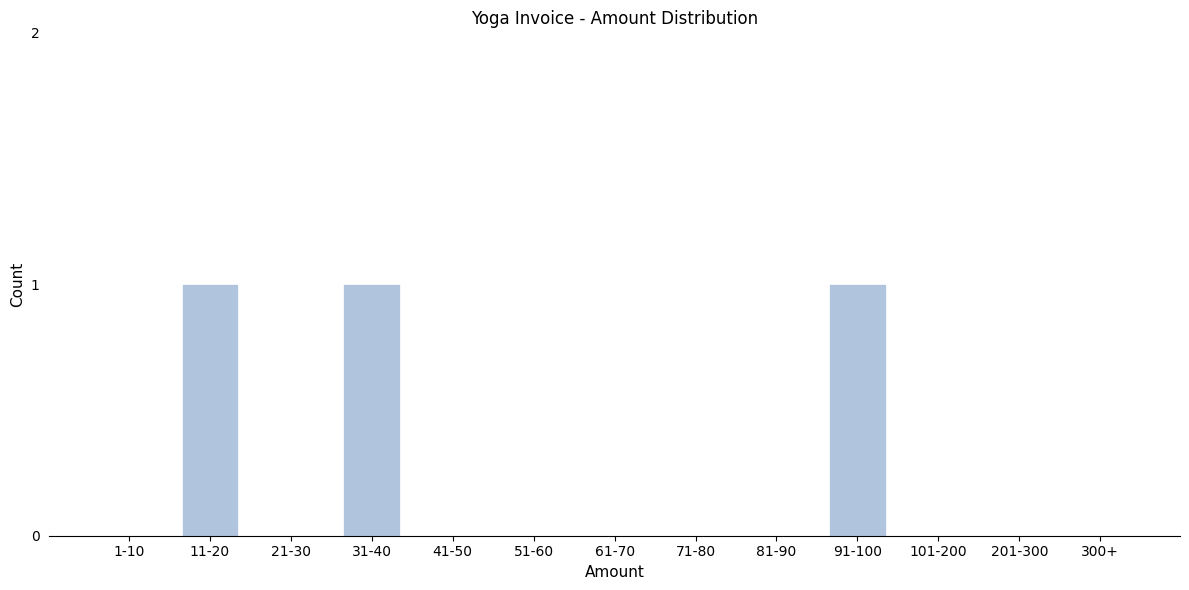

Reading left to right, transcribe all the data shown in this chart.

1-10=0	11-20=1	21-30=0	31-40=1	41-50=0	51-60=0	61-70=0	71-80=0	81-90=0	91-100=1	101-200=0	201-300=0	300+=0